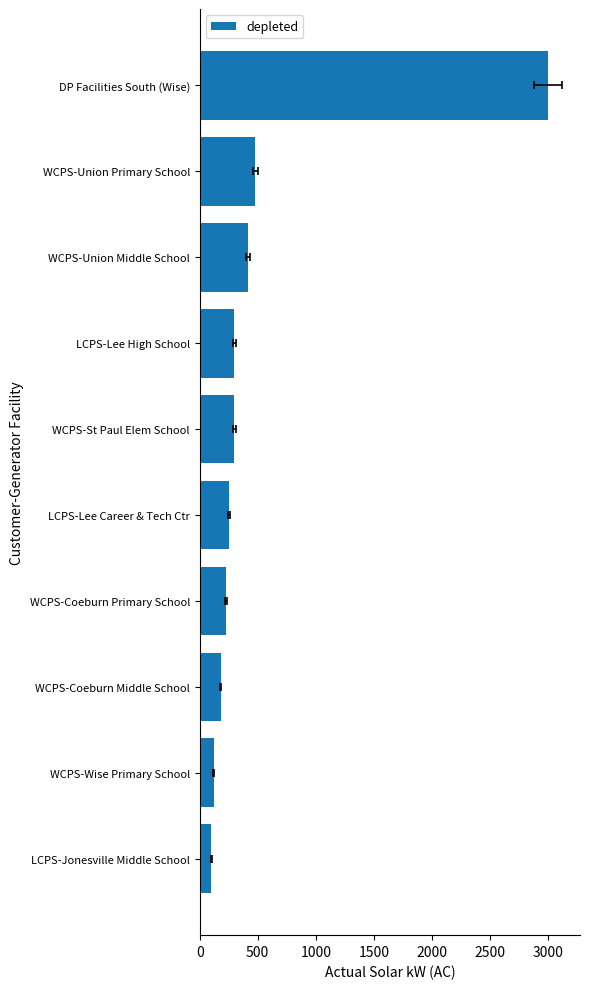

Is it true that the value at LCPS-Lee Career & Tech Ctr is 104?

False